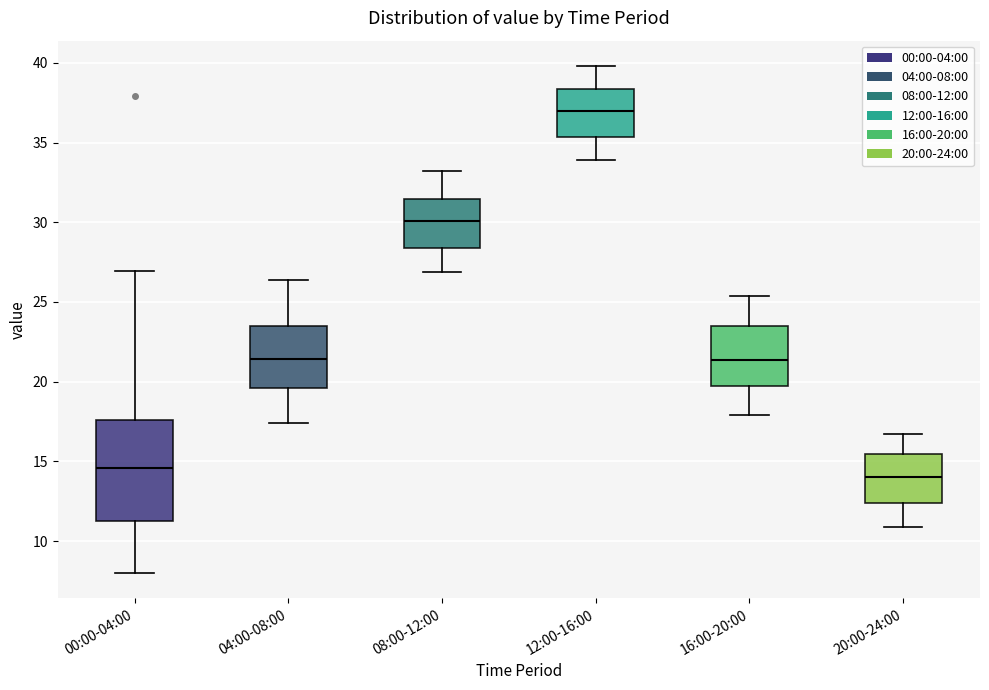

Which box has the lowest median line?

20:00-24:00